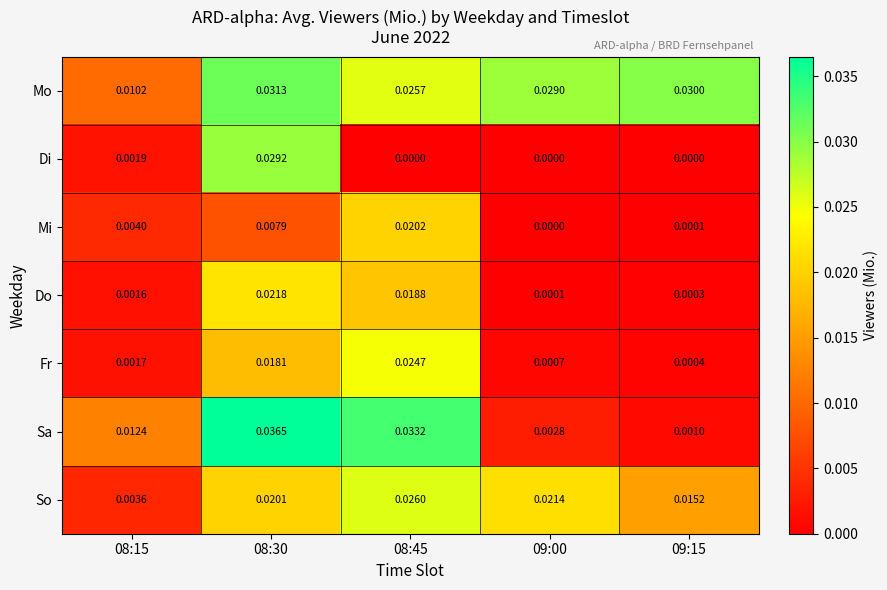

Which series has the largest total across all categories?

Mo